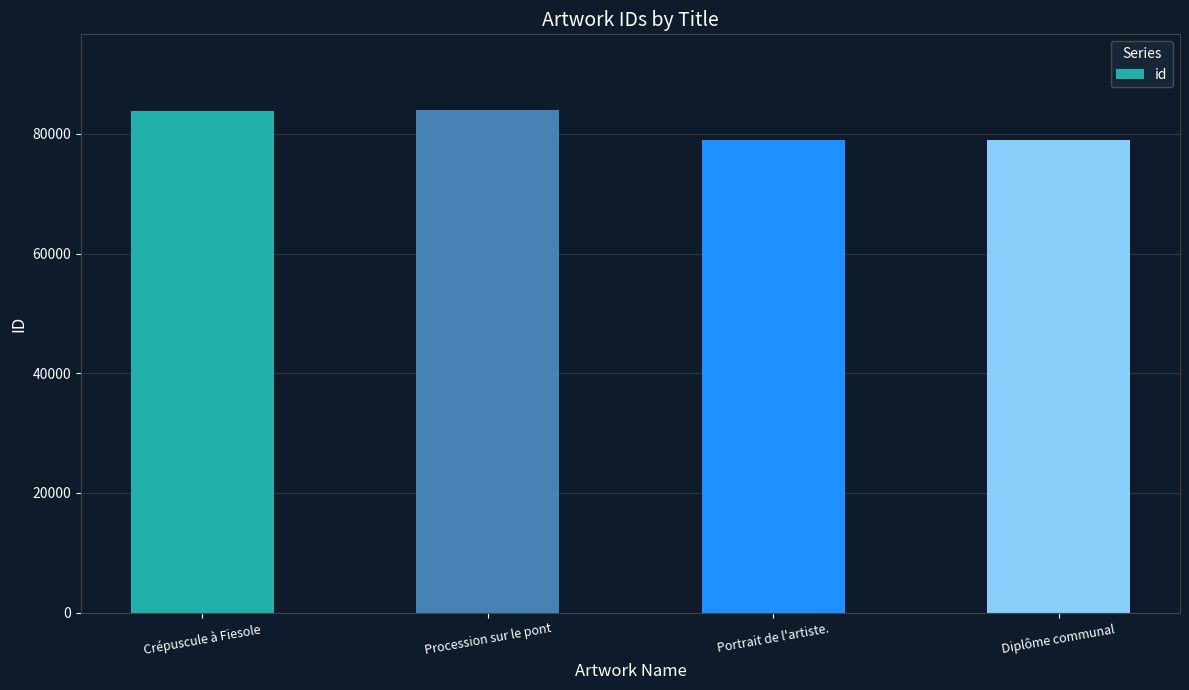

What is the sum of all values?

325644